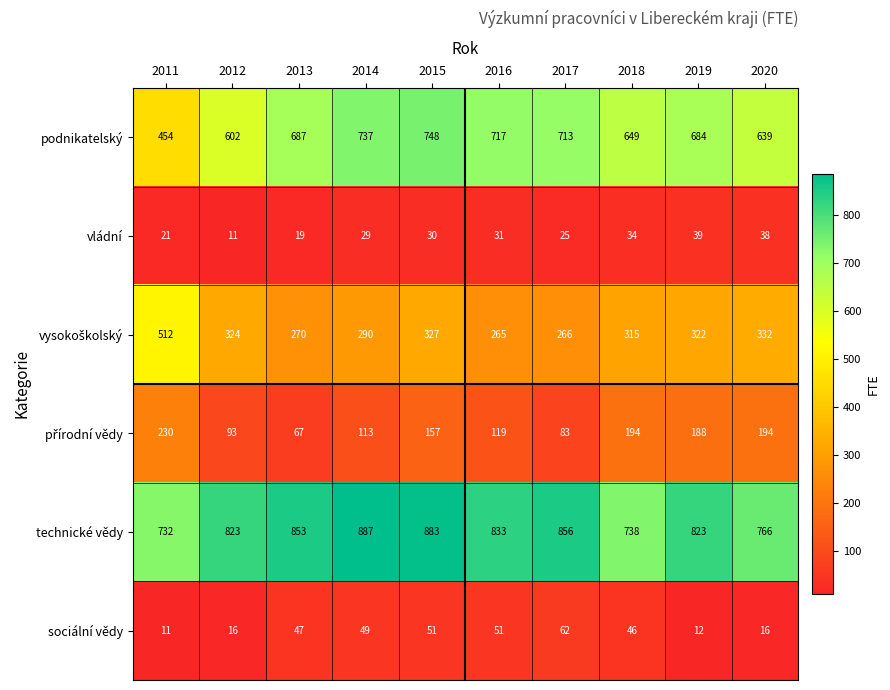

What value does the sociální vědy series have at 2013, to the nearest 10?

50